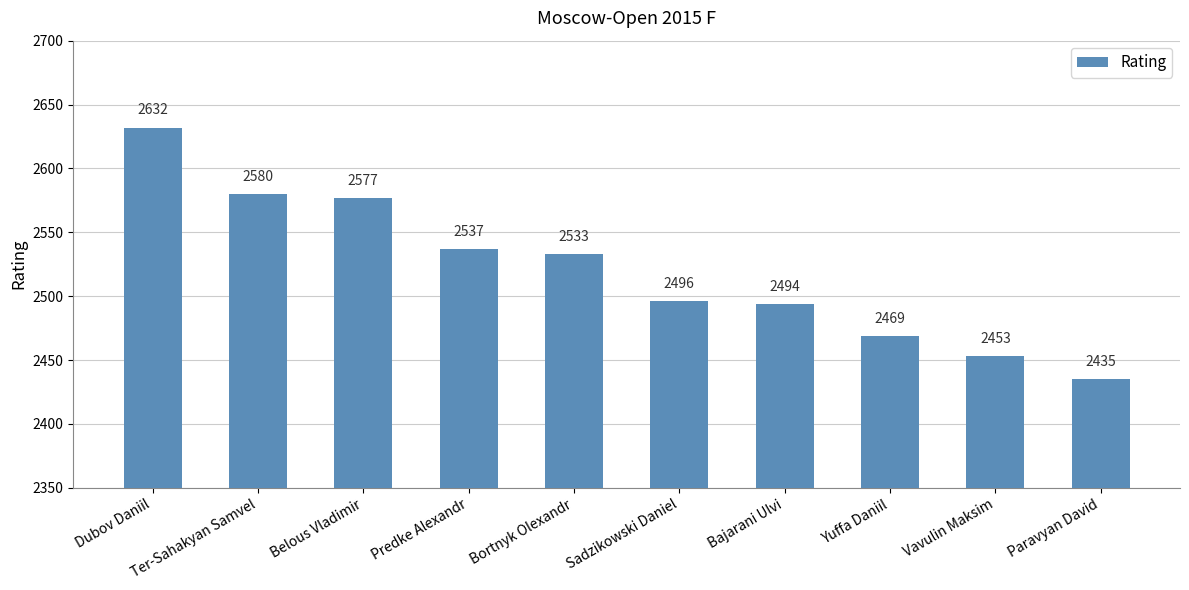

Does the chart contain stacked bars?

No